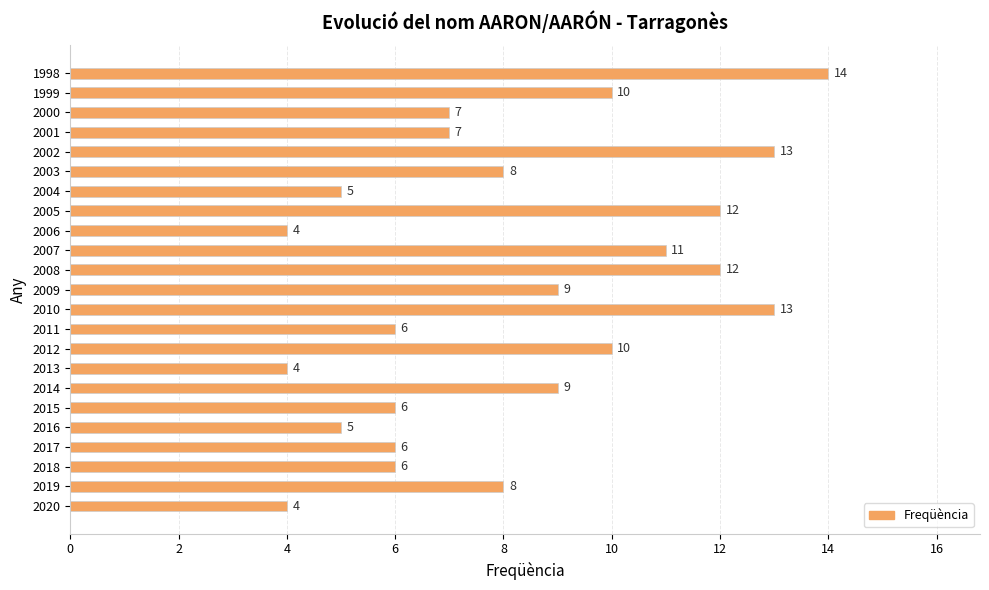

What is the difference between the maximum and minimum values?

10